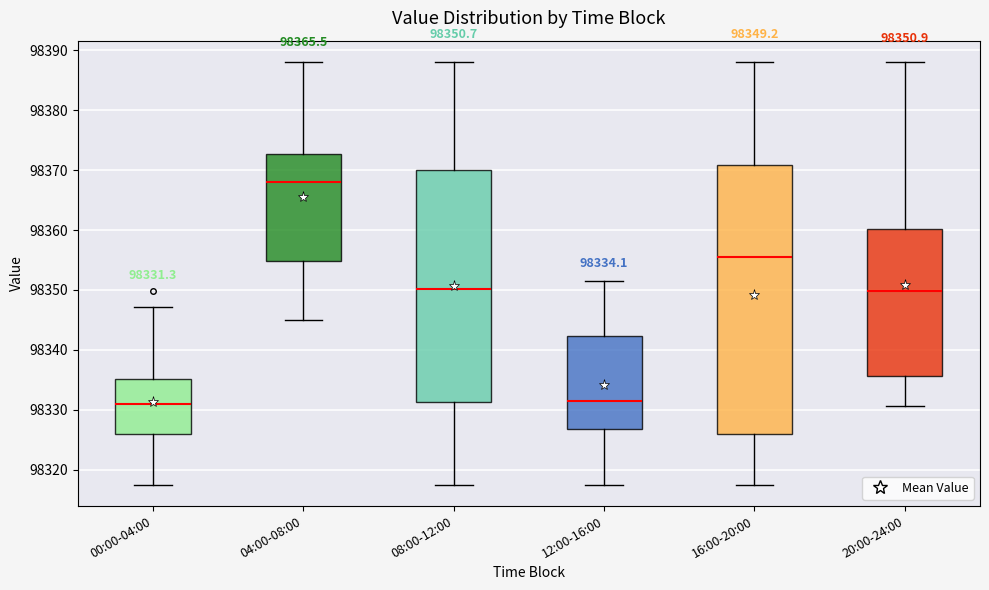

Which box is the tallest, from its lower edge to its upper edge?

16:00-20:00